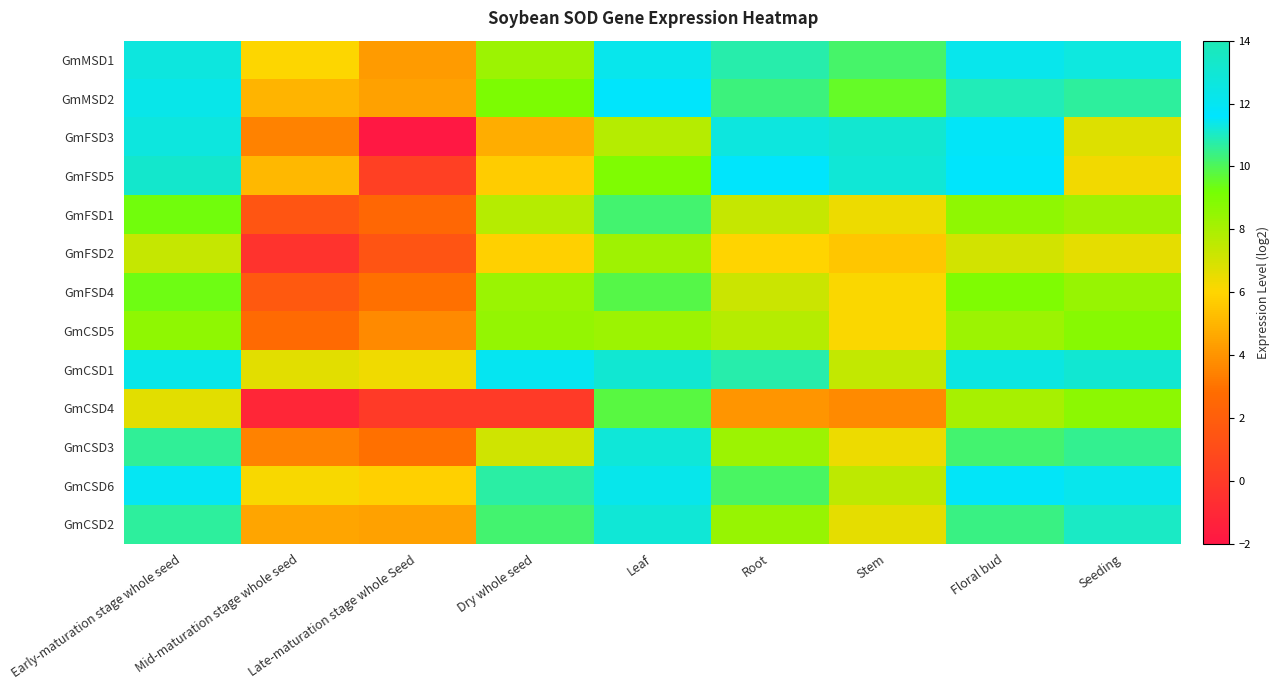

At Stem, list the series in order from largest to smallest.

GmFSD3, GmFSD5, GmMSD1, GmMSD2, GmCSD6, GmCSD1, GmCSD2, GmFSD1, GmCSD3, GmFSD4, GmCSD5, GmFSD2, GmCSD4